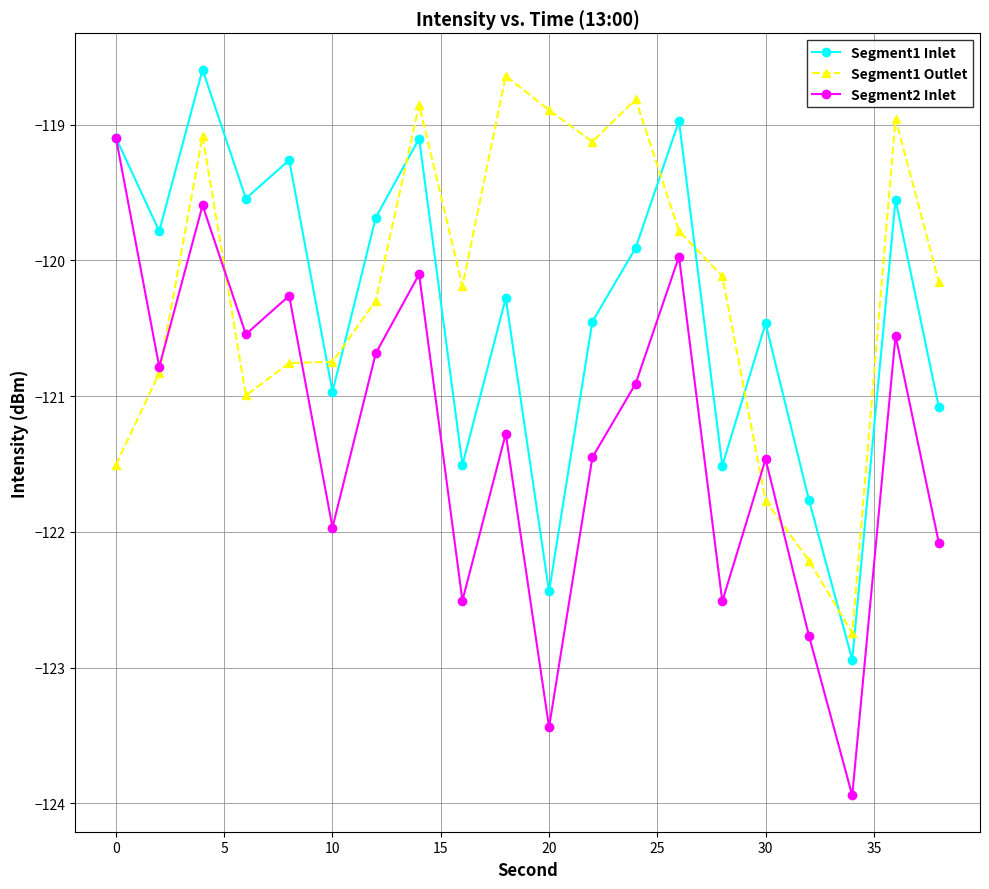

How many interior local peaks does the Segment2 Inlet series have?

7